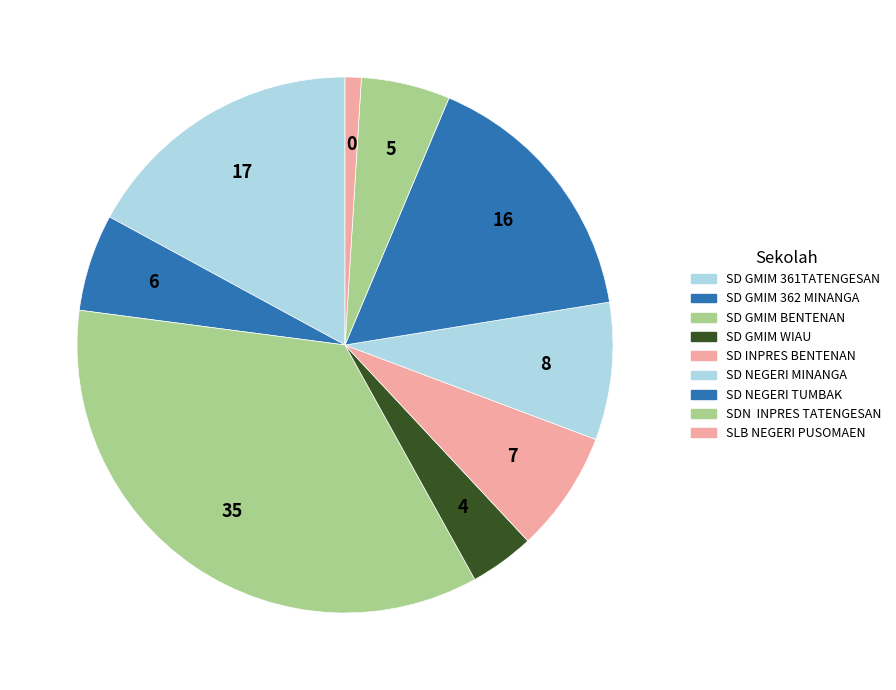

How much of the chart is everything except SD GMIM 361TATENGESAN?

82.9%